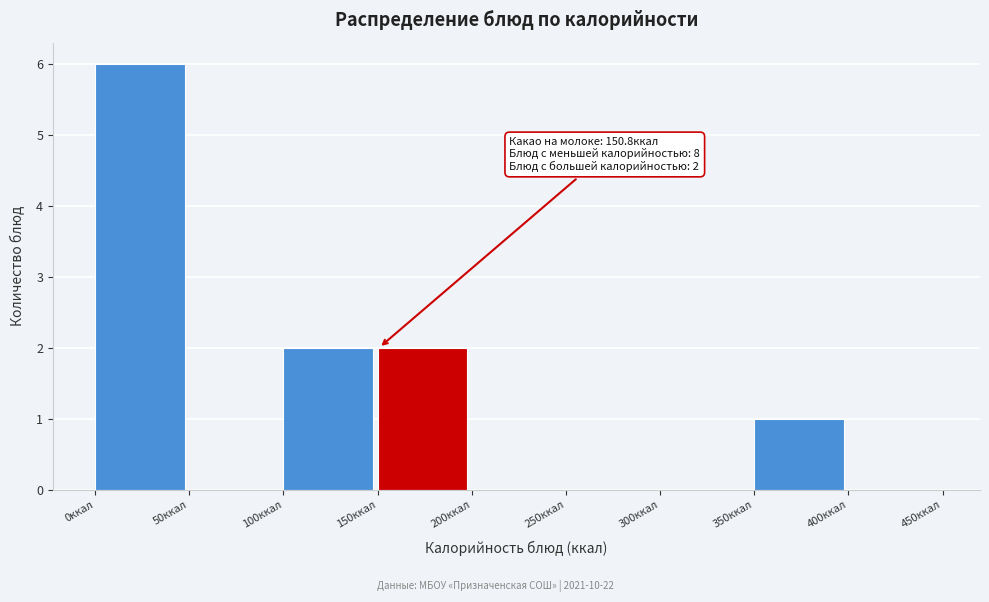

Over which range of the x-axis is the bar tallest?

0 to 50